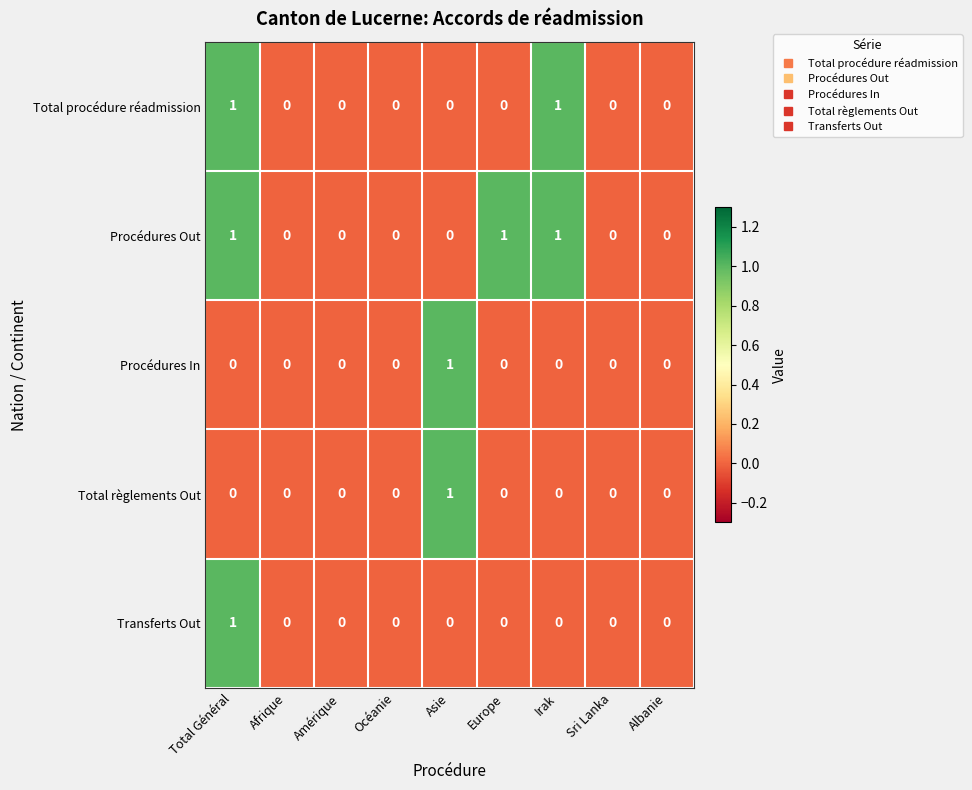

Which series has the largest total across all categories?

Procédures Out